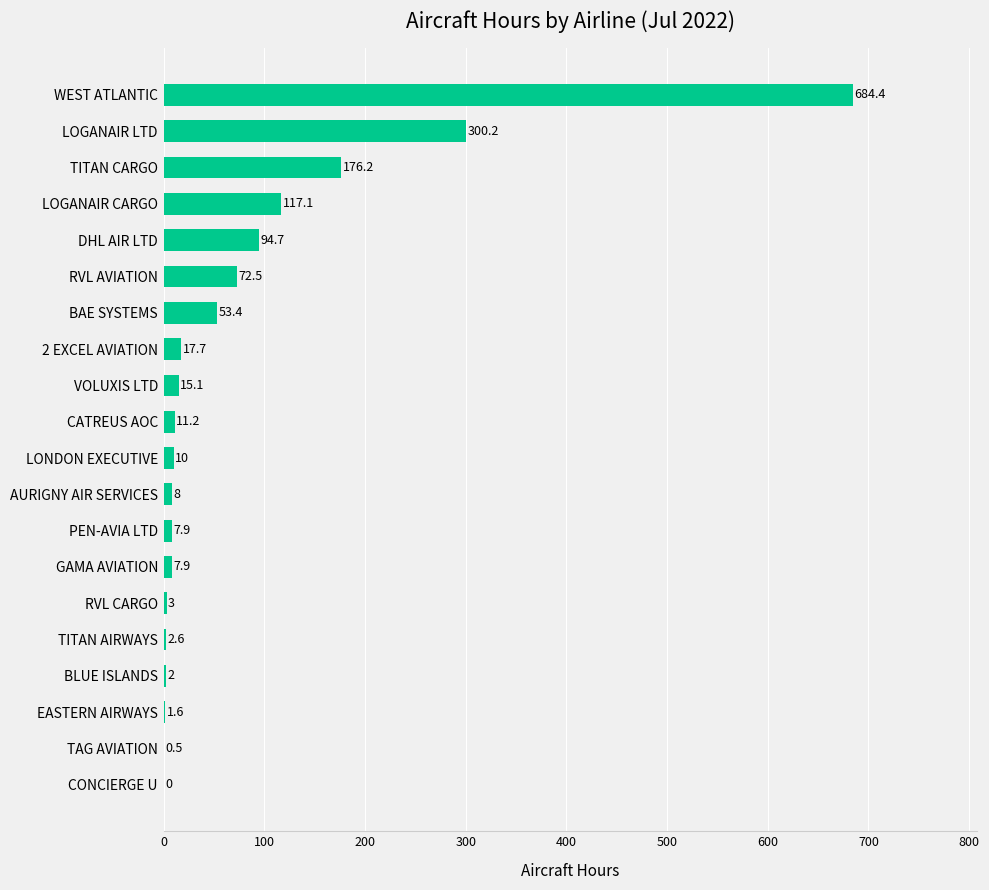

How many positive values are there?

19